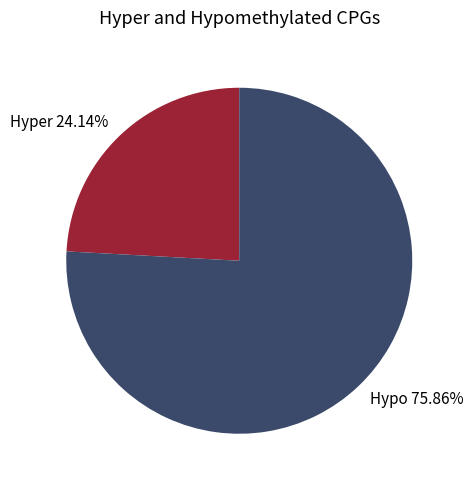

Do Hyper 24.14% and Hypo 75.86% together represent more than half of the pie?

Yes